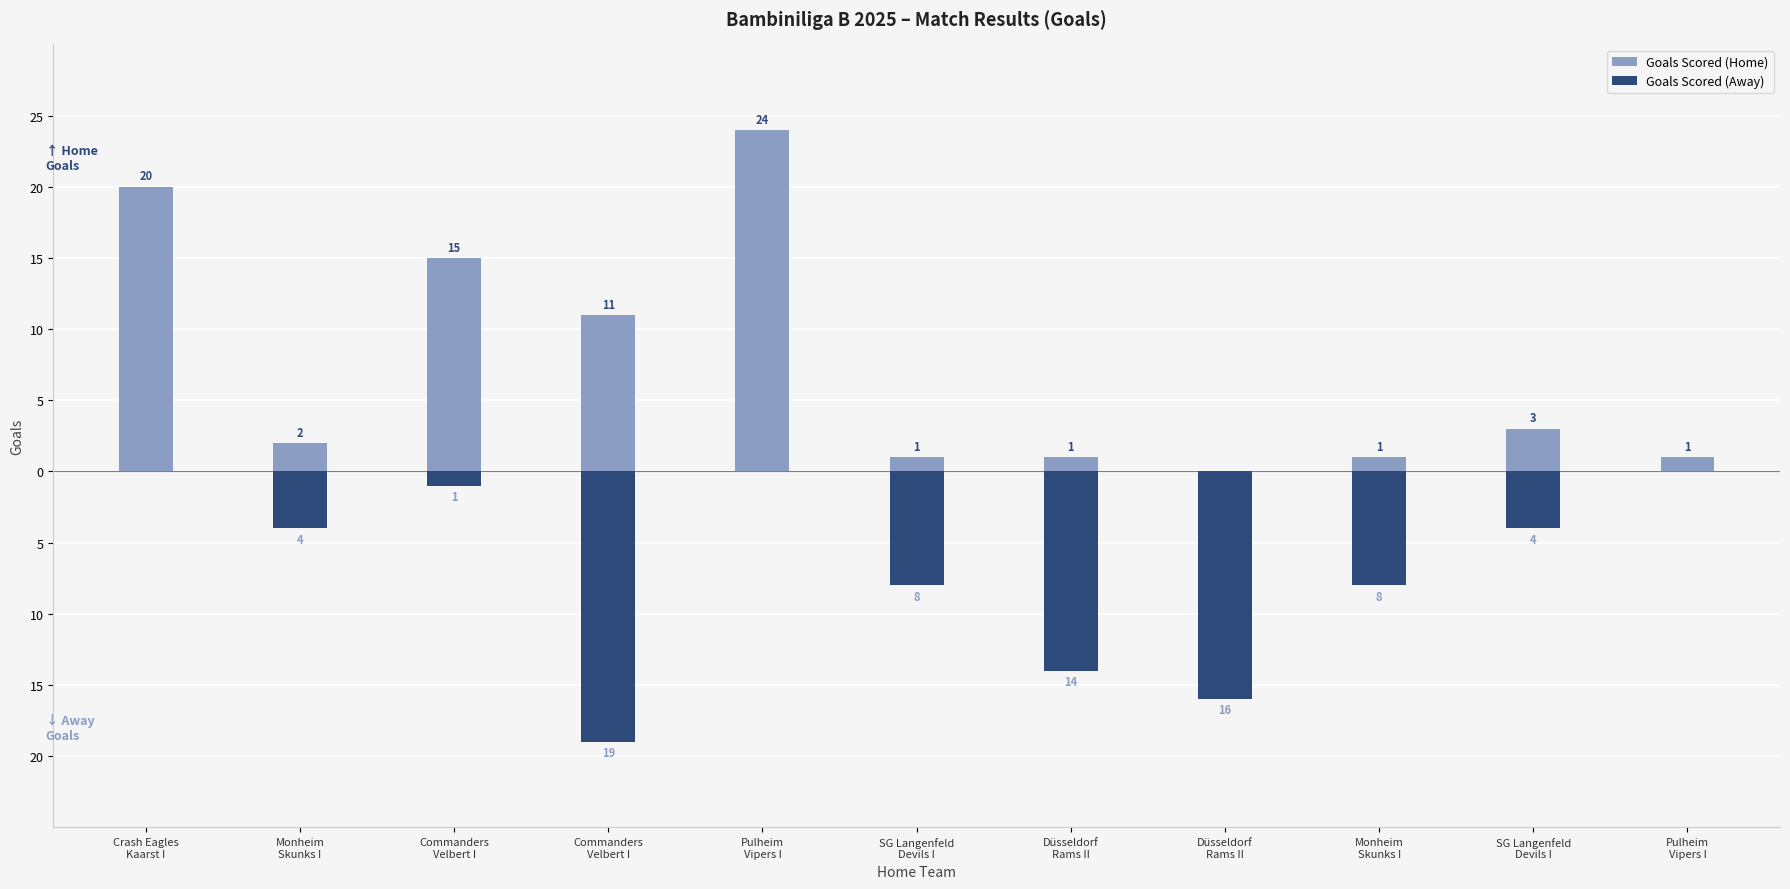

What is the sum of all Goals Scored (Away) values?

-74